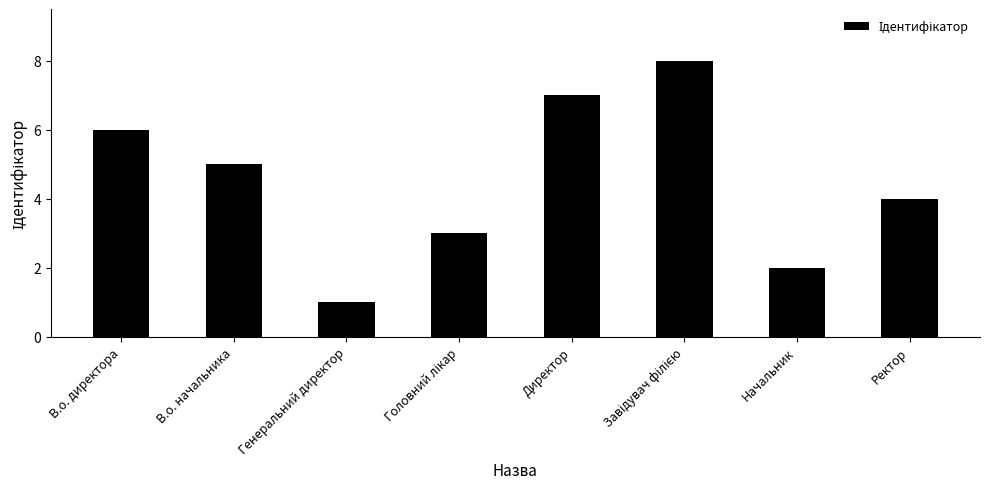

What is the difference between the values at Директор and Начальник?

5